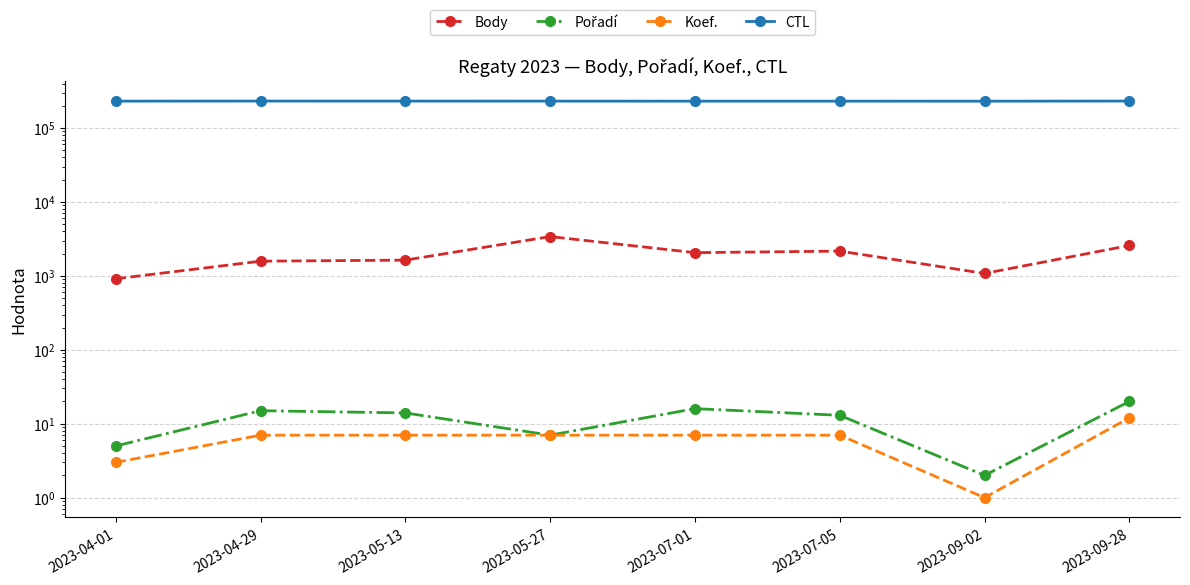

Rank the categories by CTL value from highest to lowest.

2023-09-28, 2023-04-29, 2023-05-13, 2023-05-27, 2023-04-01, 2023-07-05, 2023-07-01, 2023-09-02